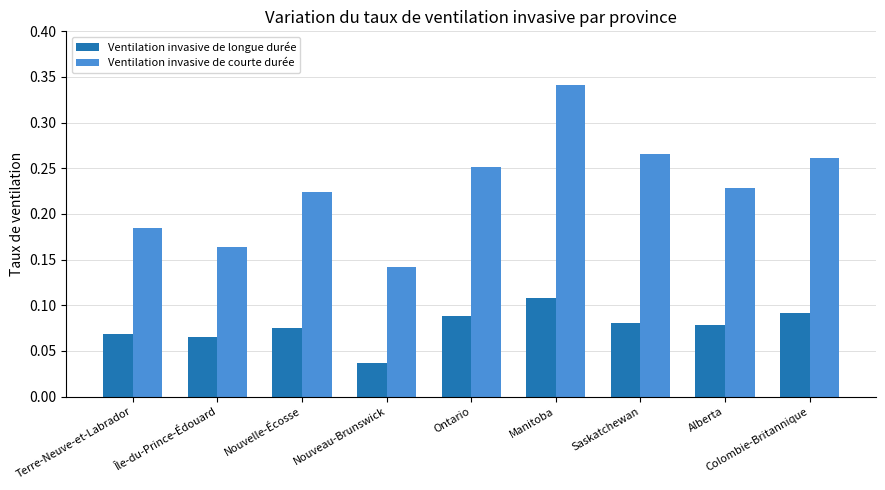

Which series has the largest range (max minus min)?

Ventilation invasive de courte durée